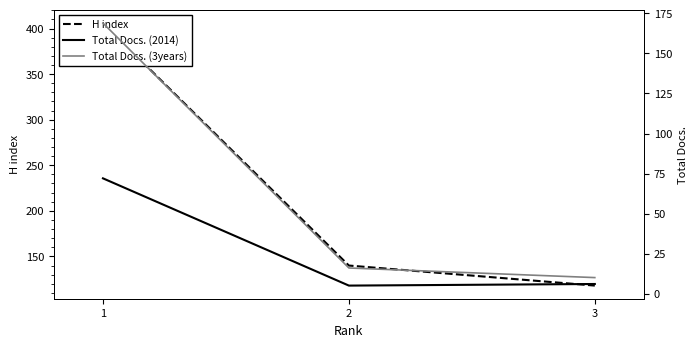

Reading left to right, transcribe all the data shown in this chart.

H index: 1=406	2=140	3=118
Total Docs. (2014): 1=72	2=5	3=6
Total Docs. (3years): 1=169	2=16	3=10